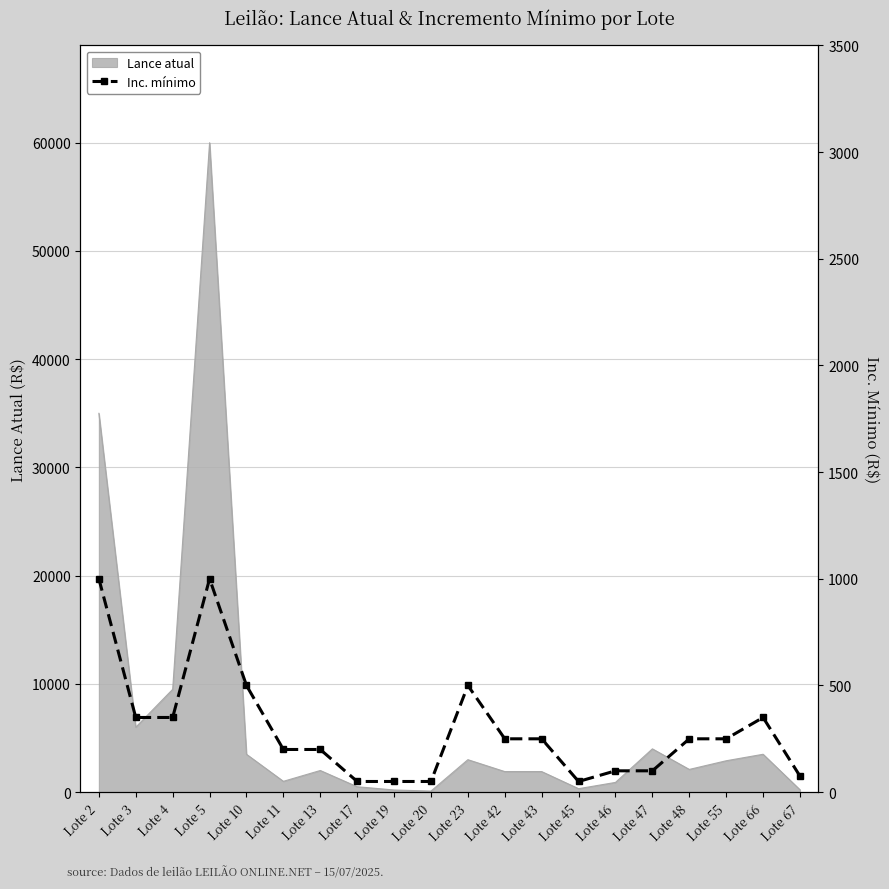

How many lines are shown in the chart?

1